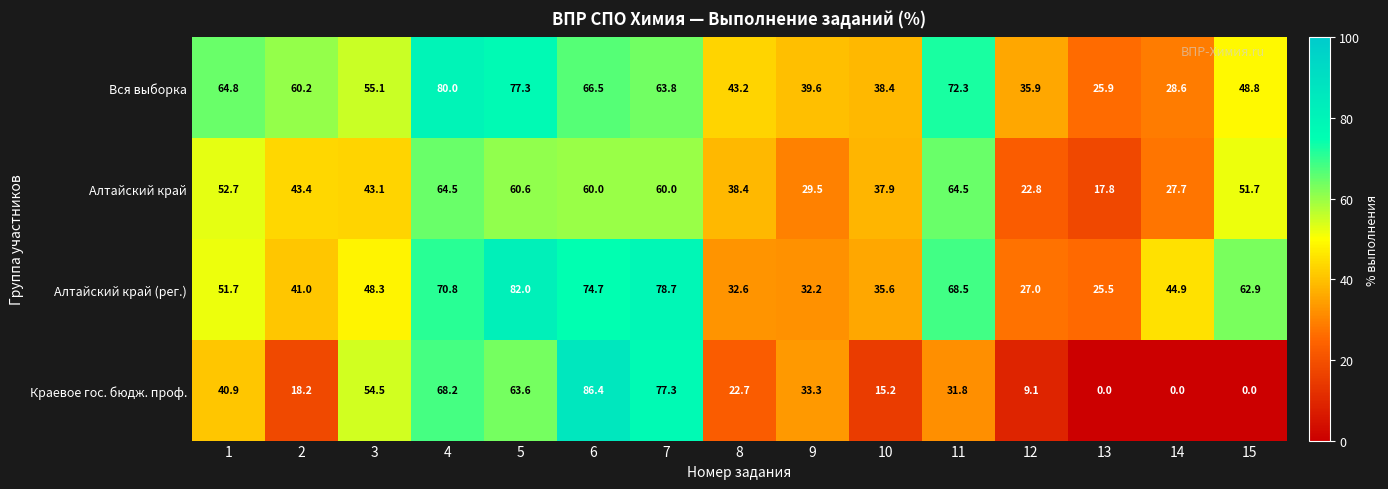

What is the sum of the Краевое гос. бюдж. проф. values at 10 and 4?

83.4